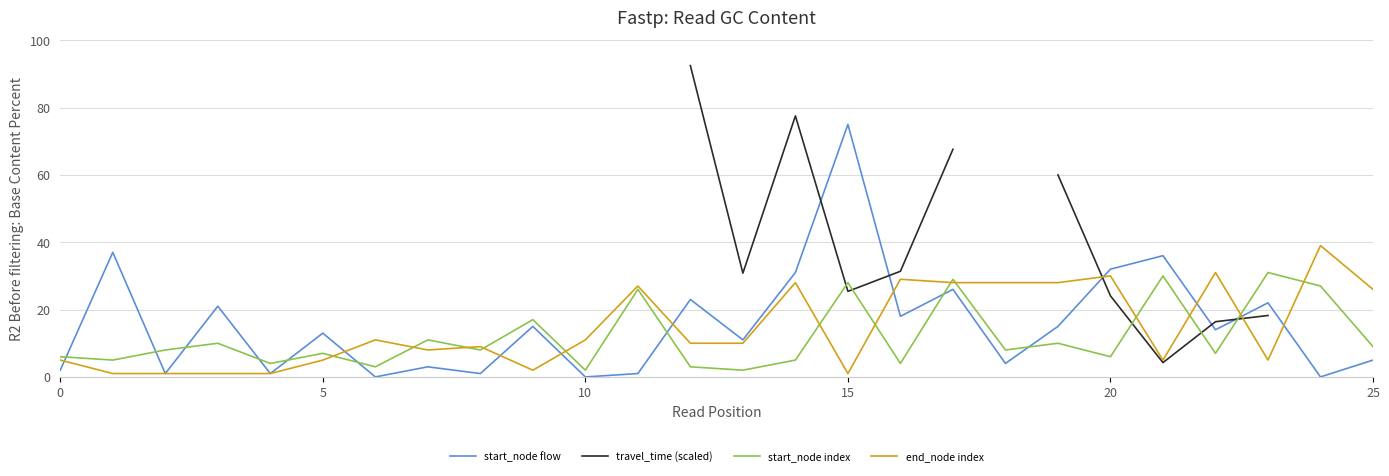

At which category is the sum across all series the highest?

17